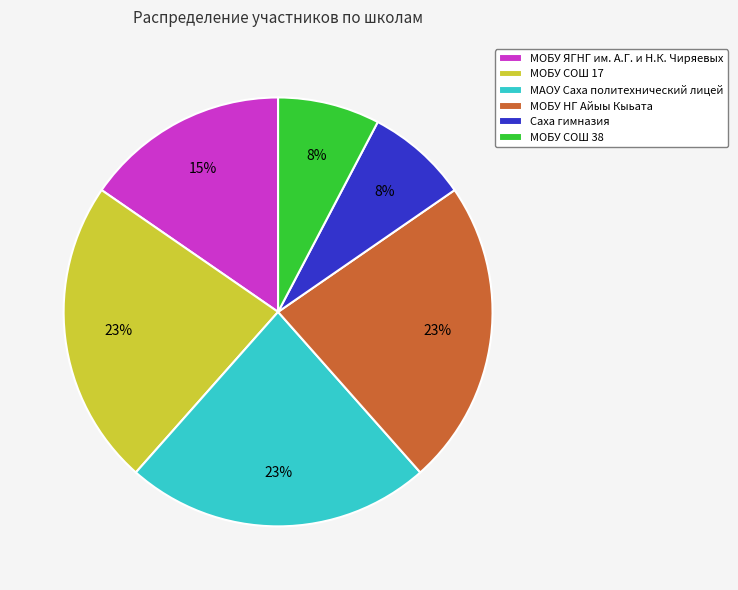

To the nearest percent, what percentage of the pie is МОБУ ЯГНГ им. А.Г. и Н.К. Чиряевых?

15%